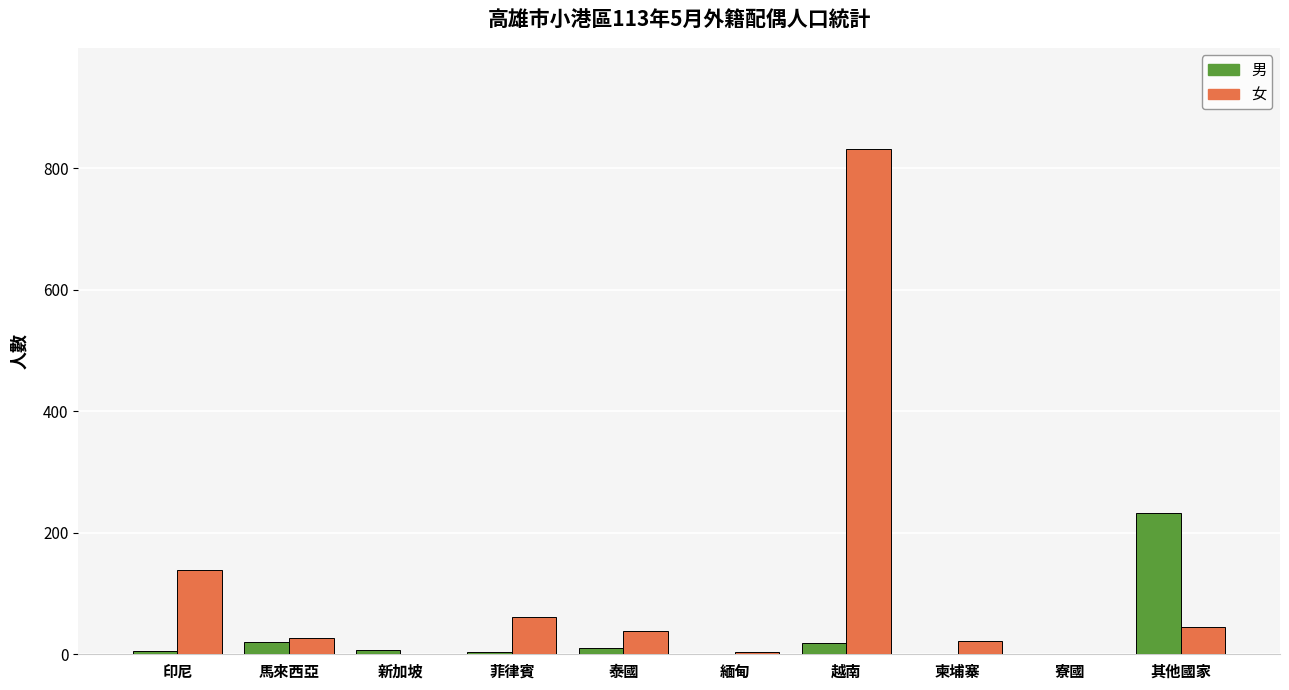

Which category has the highest value in the 男 series?

其他國家